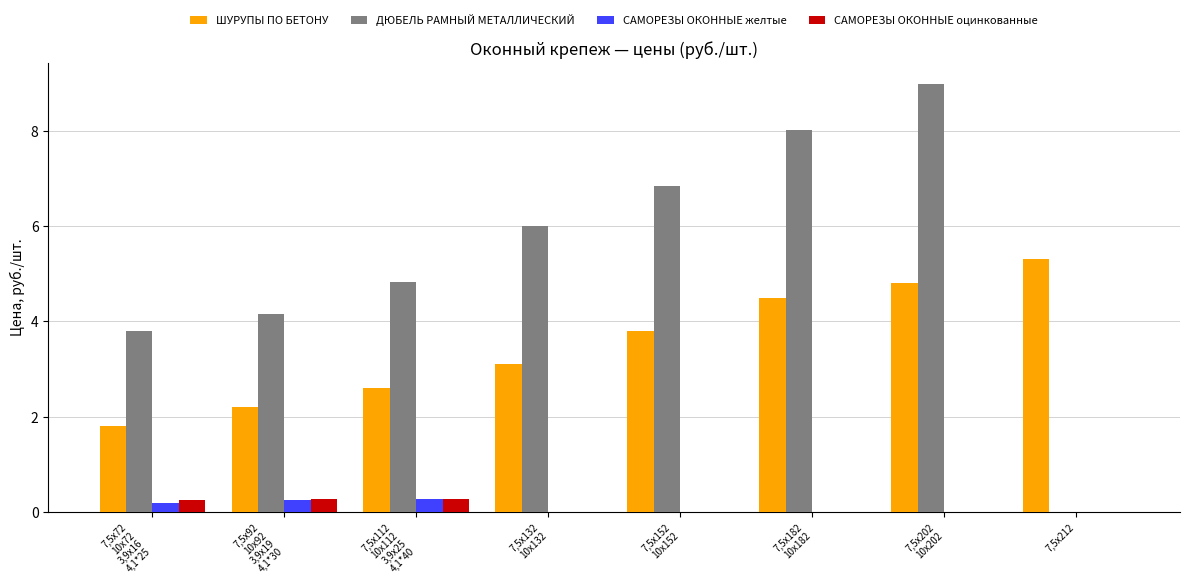

Reading left to right, what are all the values shown in this chart?

ШУРУПЫ ПО БЕТОНУ: 7,5х72
10х72
3,9х16
4,1*25=1.8	7,5х92
10х92
3,9х19
4,1*30=2.2	7,5х112
10х112
3,9х25
4,1*40=2.6	7,5х132
10х132=3.1	7,5х152
10х152=3.8	7,5х182
10х182=4.5	7,5х202
10х202=4.8	7,5х212=5.3
ДЮБЕЛЬ РАМНЫЙ МЕТАЛЛИЧЕСКИЙ: 7,5х72
10х72
3,9х16
4,1*25=3.8	7,5х92
10х92
3,9х19
4,1*30=4.1	7,5х112
10х112
3,9х25
4,1*40=4.8	7,5х132
10х132=6.0	7,5х152
10х152=6.8	7,5х182
10х182=8.0	7,5х202
10х202=9.0	7,5х212=0.0
САМОРЕЗЫ ОКОННЫЕ желтые: 7,5х72
10х72
3,9х16
4,1*25=0.2	7,5х92
10х92
3,9х19
4,1*30=0.3	7,5х112
10х112
3,9х25
4,1*40=0.3	7,5х132
10х132=0.0	7,5х152
10х152=0.0	7,5х182
10х182=0.0	7,5х202
10х202=0.0	7,5х212=0.0
САМОРЕЗЫ ОКОННЫЕ оцинкованные: 7,5х72
10х72
3,9х16
4,1*25=0.3	7,5х92
10х92
3,9х19
4,1*30=0.3	7,5х112
10х112
3,9х25
4,1*40=0.3	7,5х132
10х132=0.0	7,5х152
10х152=0.0	7,5х182
10х182=0.0	7,5х202
10х202=0.0	7,5х212=0.0